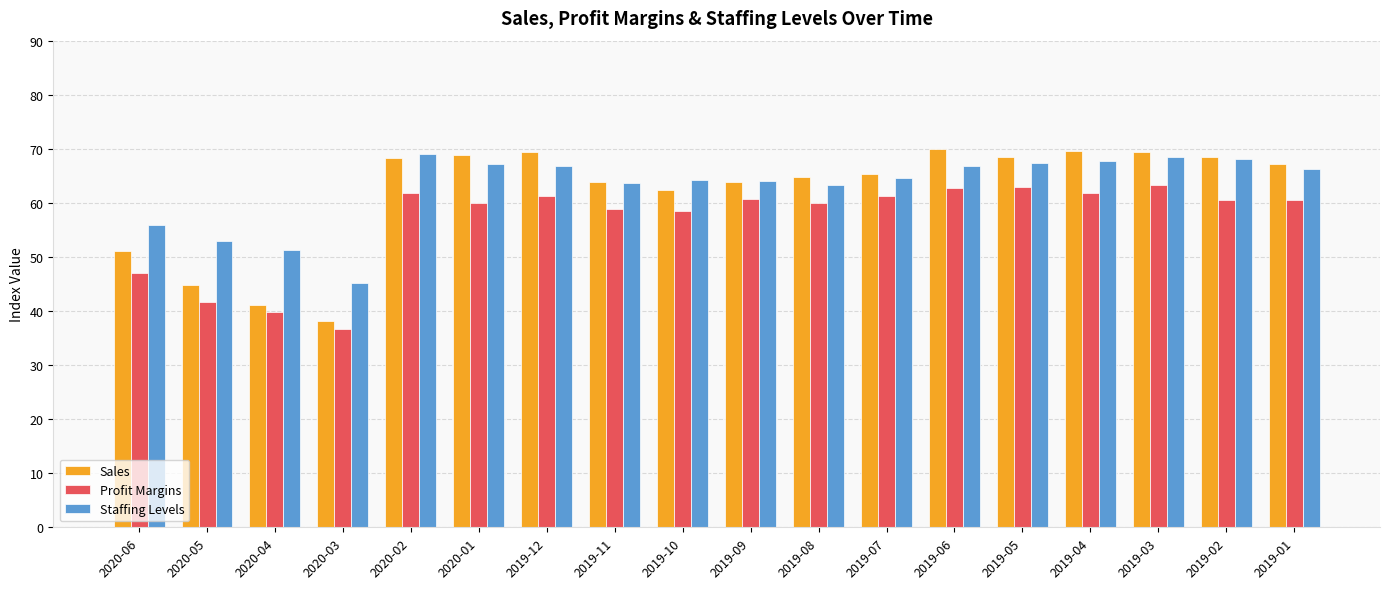

What value does the Sales series have at 2019-09?

63.9